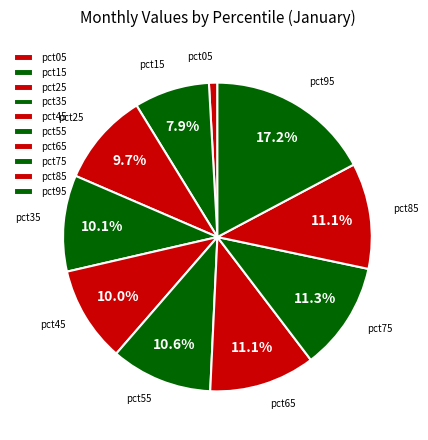

Count the number of slices in the pie.

10